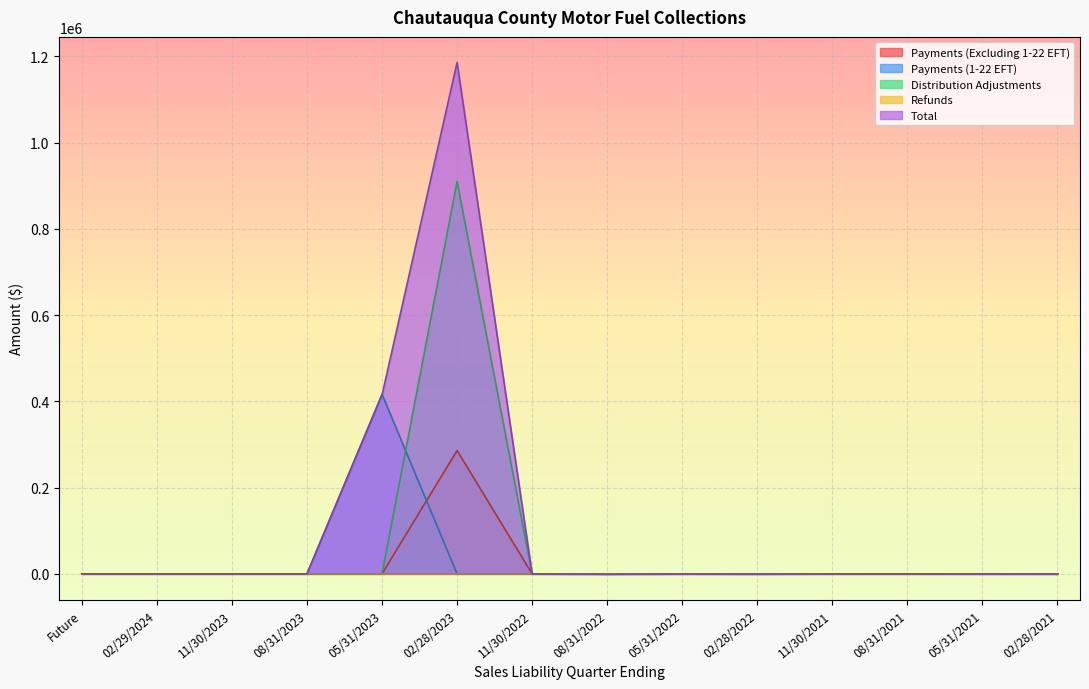

Between 08/31/2023 and 02/28/2023, which series saw the biggest shift?

Total